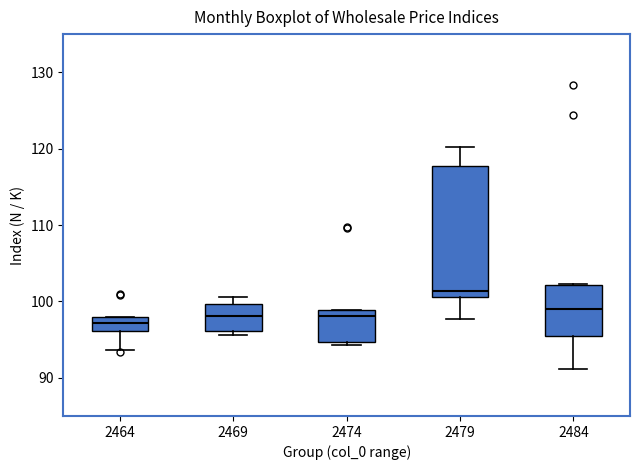

Reading left to right, transcribe this box plot: for each box, give where its median line is, the range the box spans, and where its two whiskers end, as read against the y-axis. The values are not printed on the chart, so give them approximately, as read against the axis.

2464: median 97, box 96 to 98, whiskers 94 to 98
2469: median 98, box 96 to 100, whiskers 96 (just below the box's lower edge) to 101
2474: median 98, box 95 to 99, whiskers 94 to 99
2479: median 101 (just above the box's lower edge), box 101 to 118, whiskers 98 to 120
2484: median 99, box 96 to 102, whiskers 91 to 102